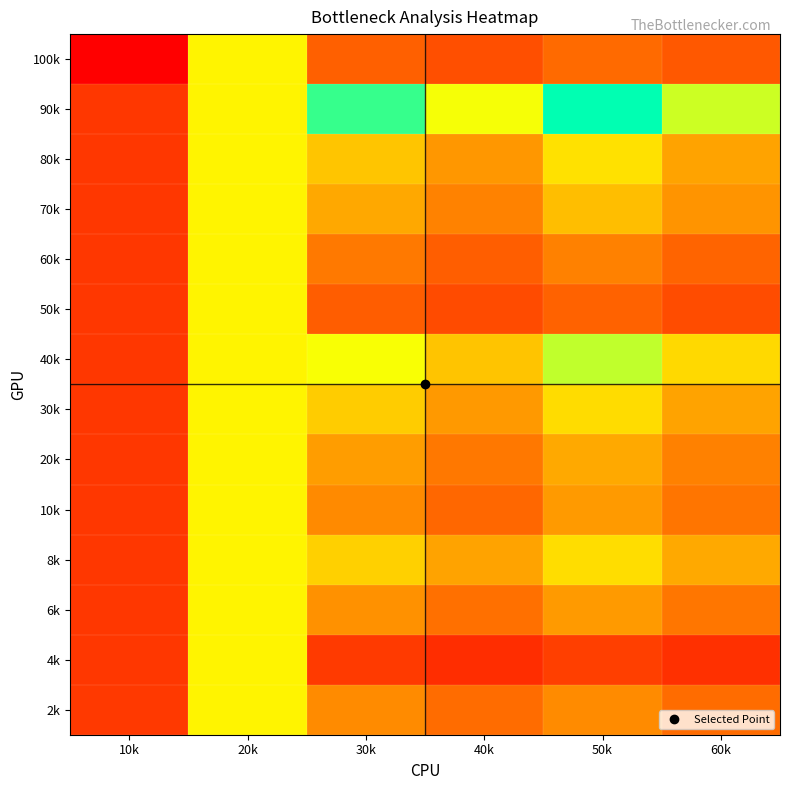

What is the total value across all series at 60k?

5.0